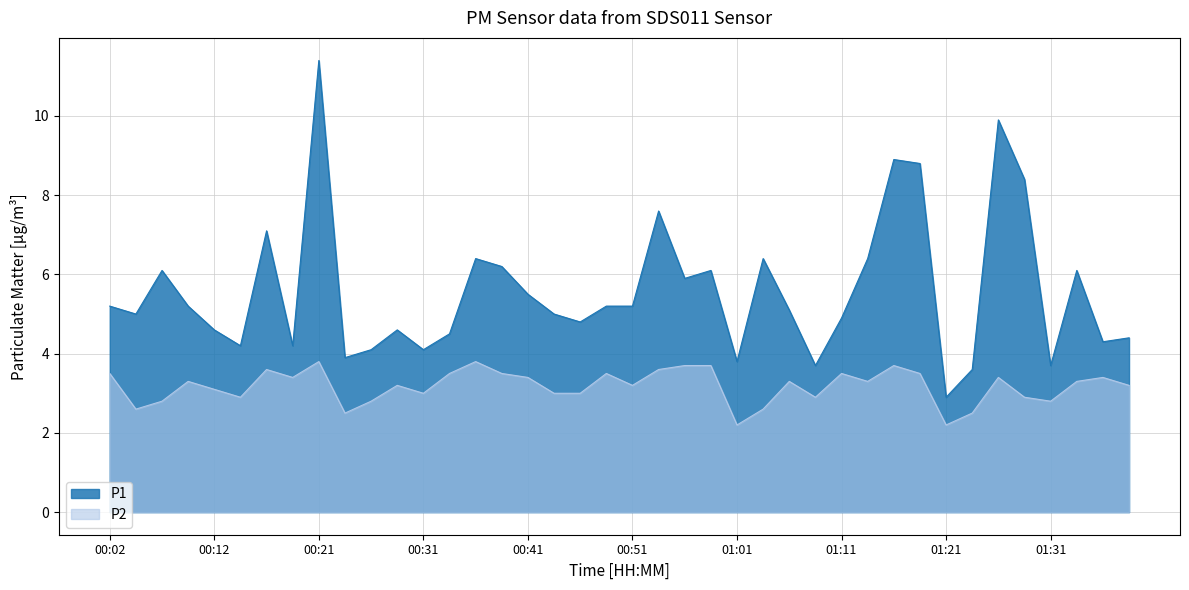

How many data points in P1 are above 5?

21